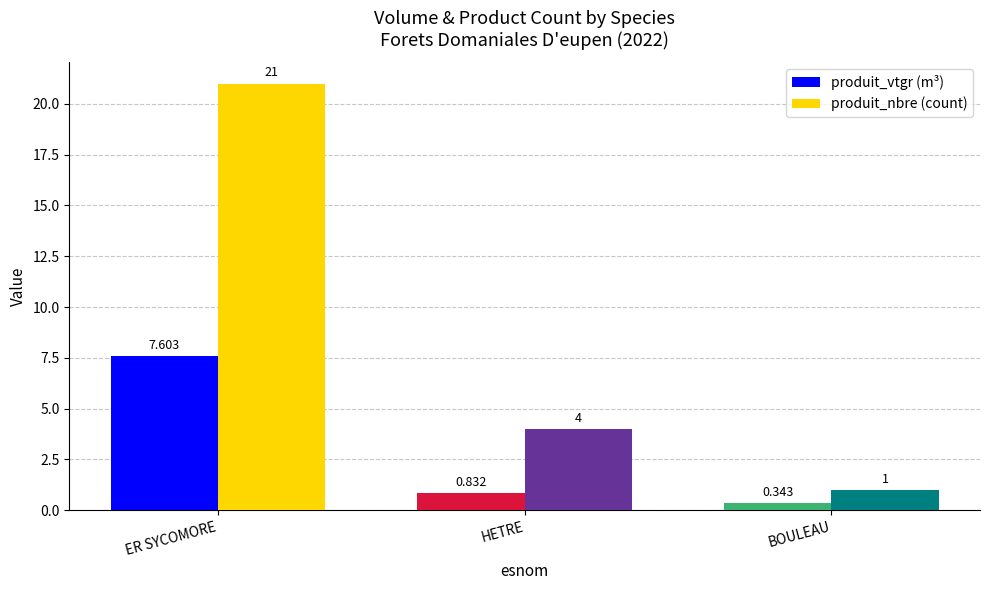

Which label corresponds to the largest value in the chart?

ER SYCOMORE